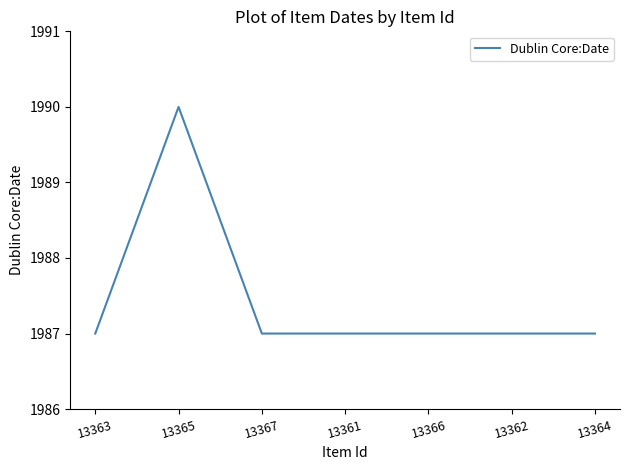

Reading left to right, extract all data points from this chart.

1987	1990	1987	1987	1987	1987	1987